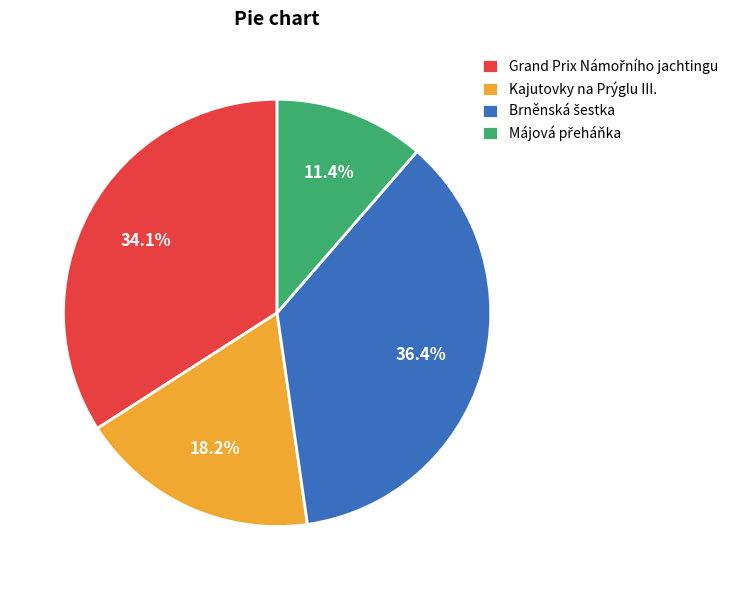

Is there any slice that represents more than half of the pie?

No